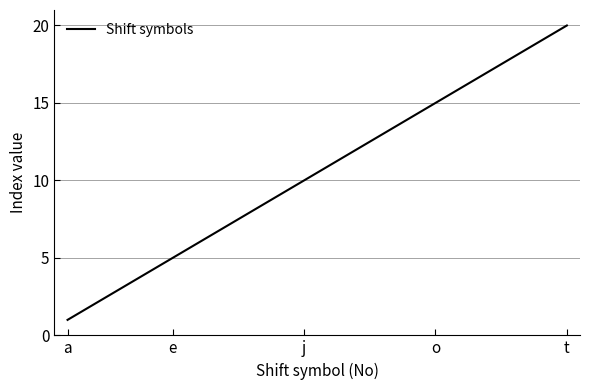

What is the difference between the maximum and minimum values?

19